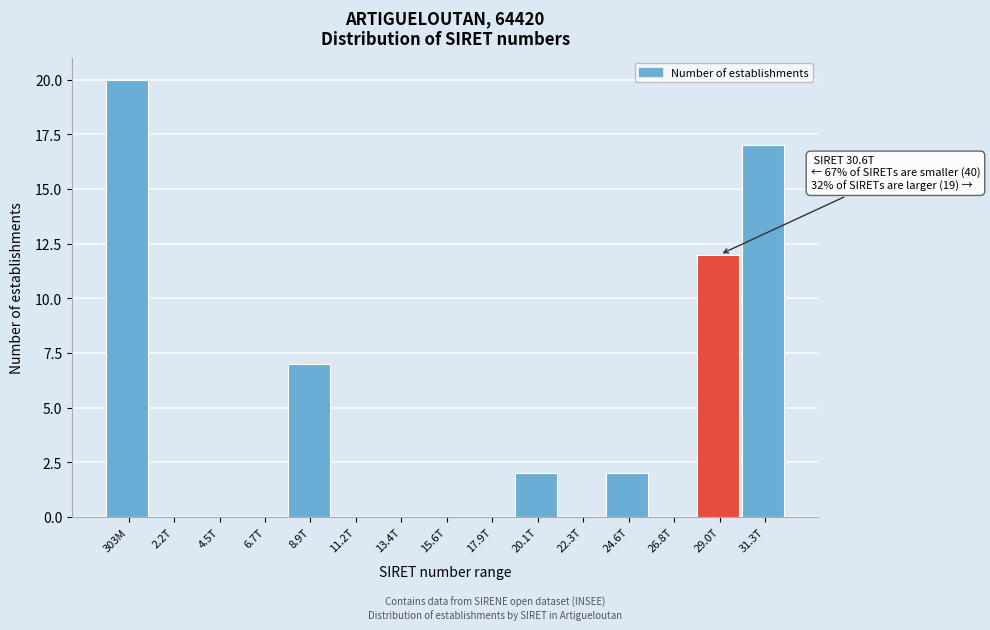

Reading right to left, what are all the values shown in this chart?

31.3T=17	29.0T=12	26.8T=0	24.6T=2	22.3T=0	20.1T=2	17.9T=0	15.6T=0	13.4T=0	11.2T=0	8.9T=7	6.7T=0	4.5T=0	2.2T=0	303M=20